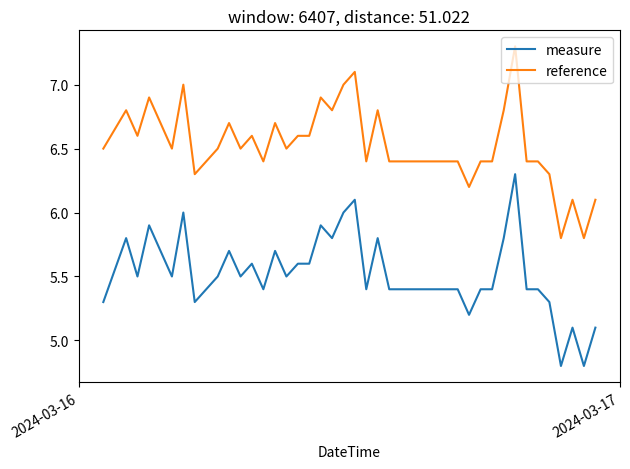

What is the highest value of the measure series?

6.3